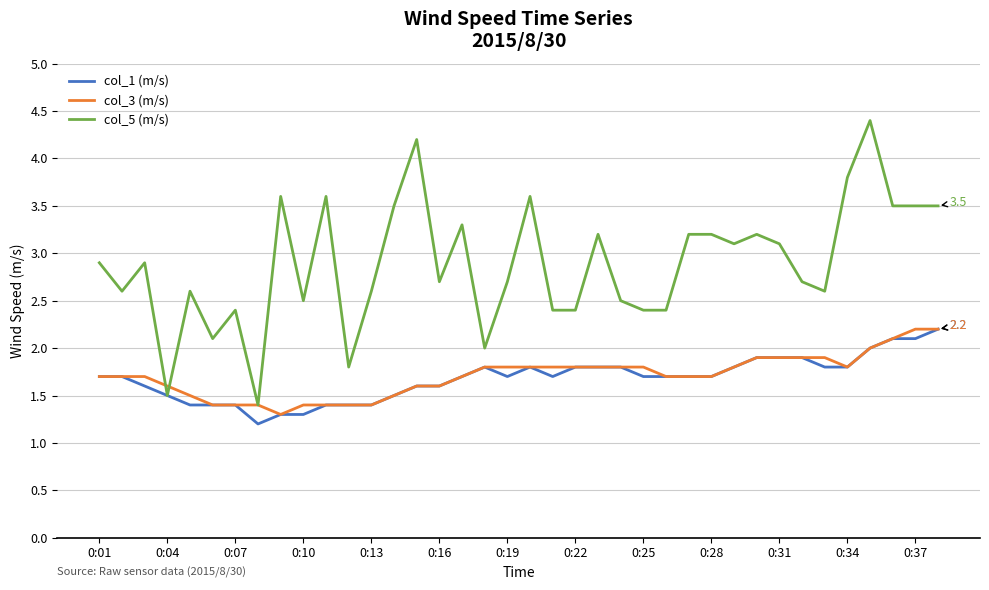

What is the highest value of the col_1 (m/s) series?

2.2